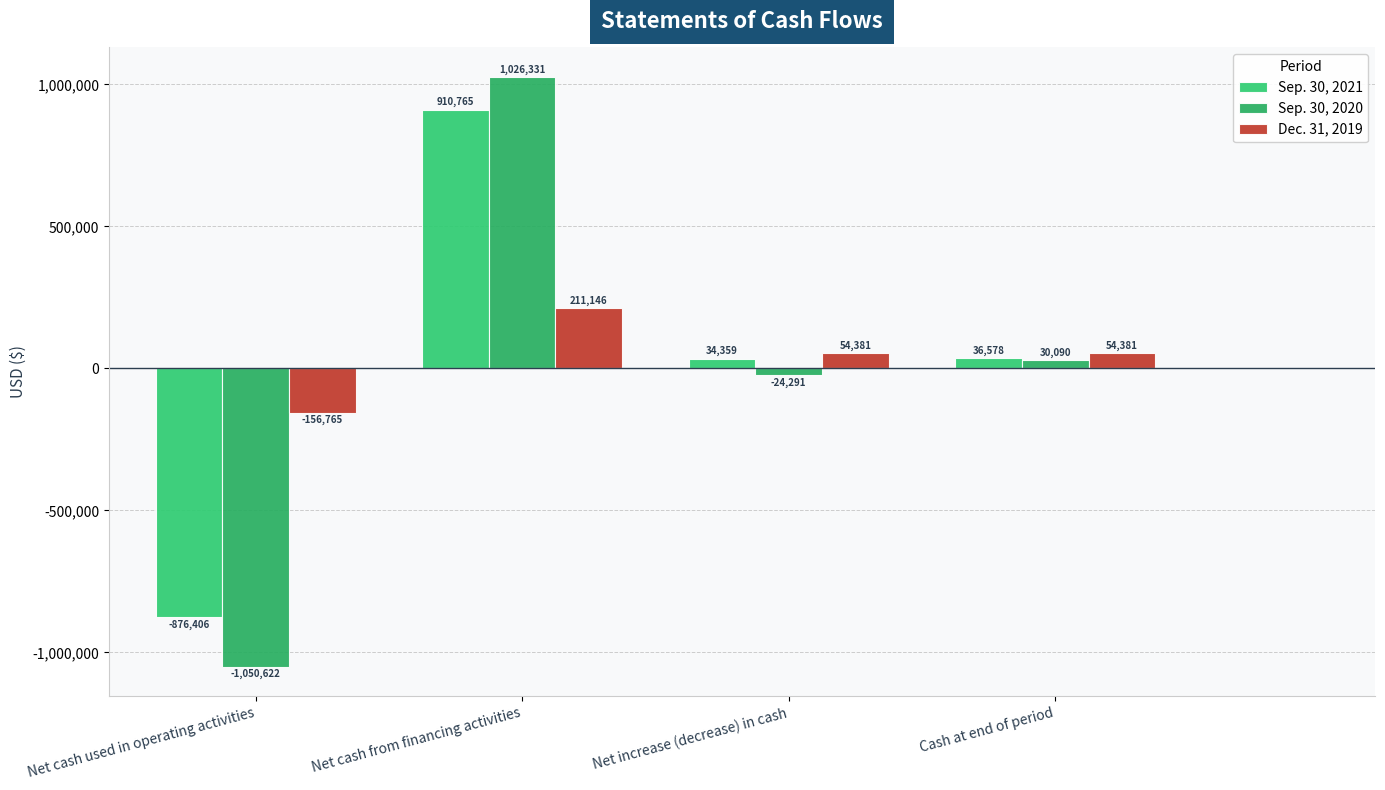

What is the minimum value for Dec. 31, 2019?

-156765